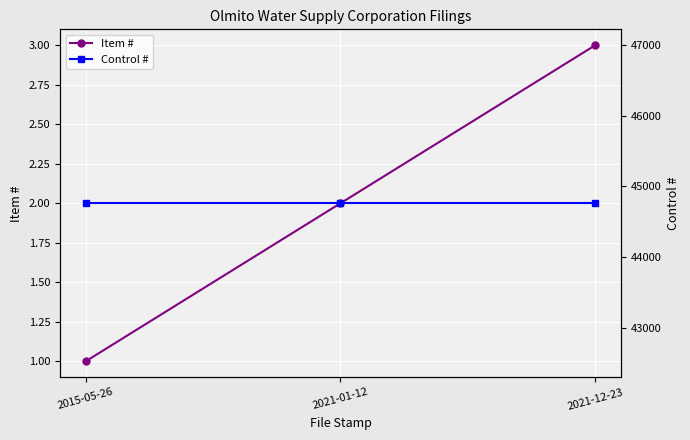

What is the total value across all series at 2015-05-26?

44761